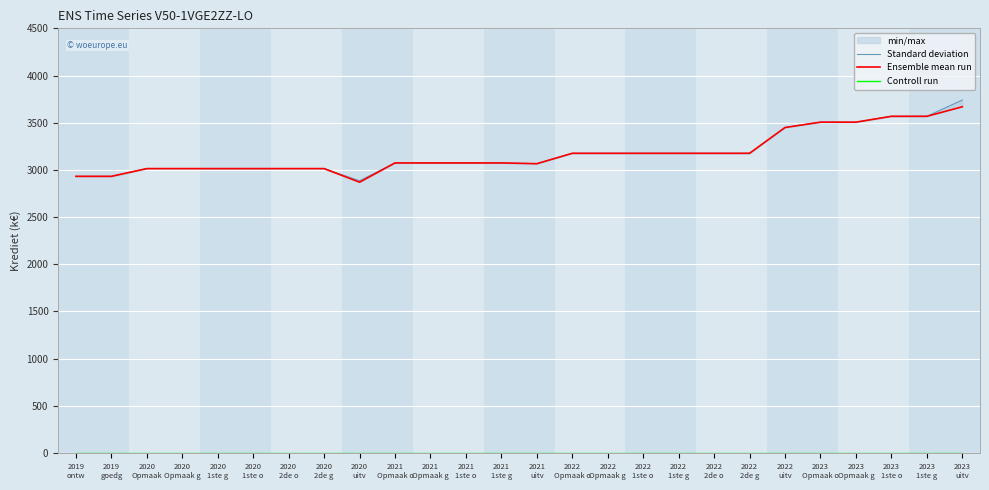

In Ensemble mean run, how many points are lower than both neighbors (excluding endpoints)?

2